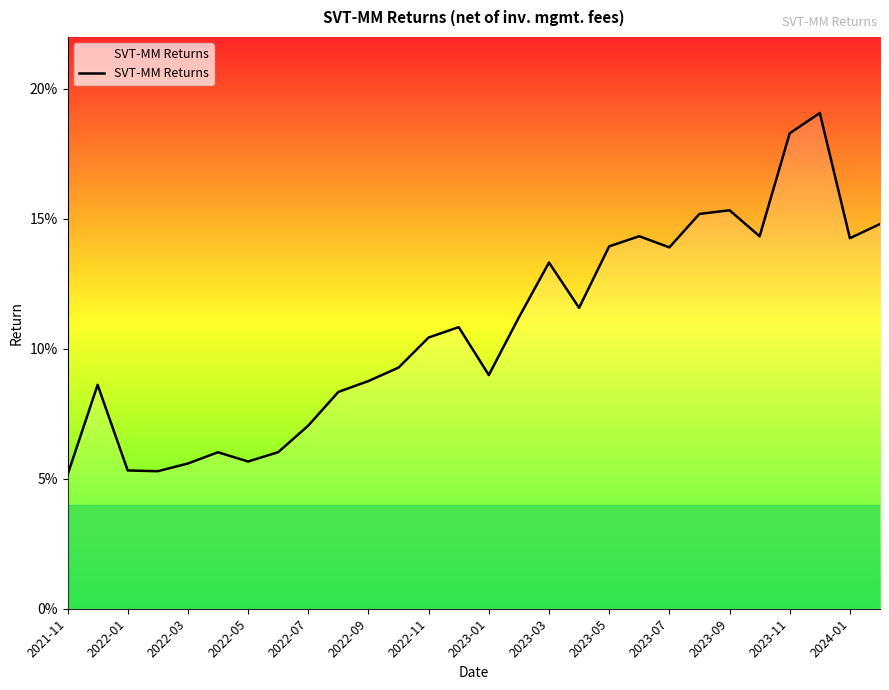

Is this an area chart (filled region under the line)?

Yes